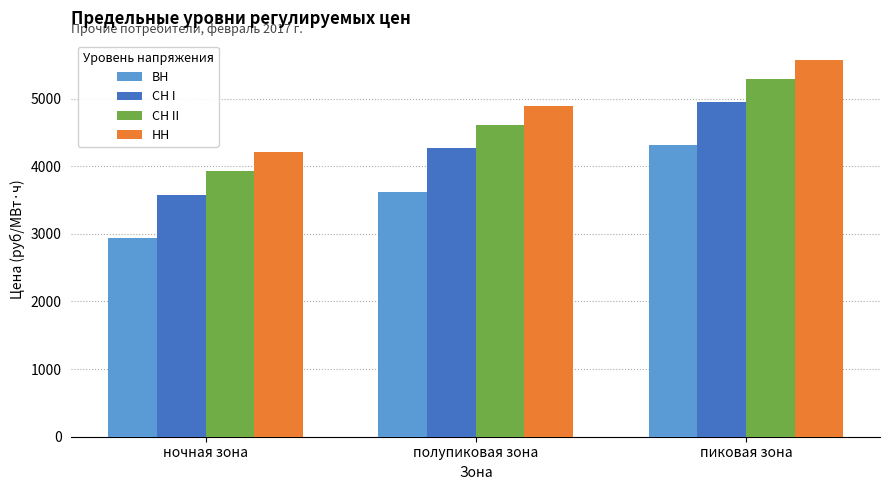

True or false: ВН has a value of 1294.7 at полупиковая зона.

False